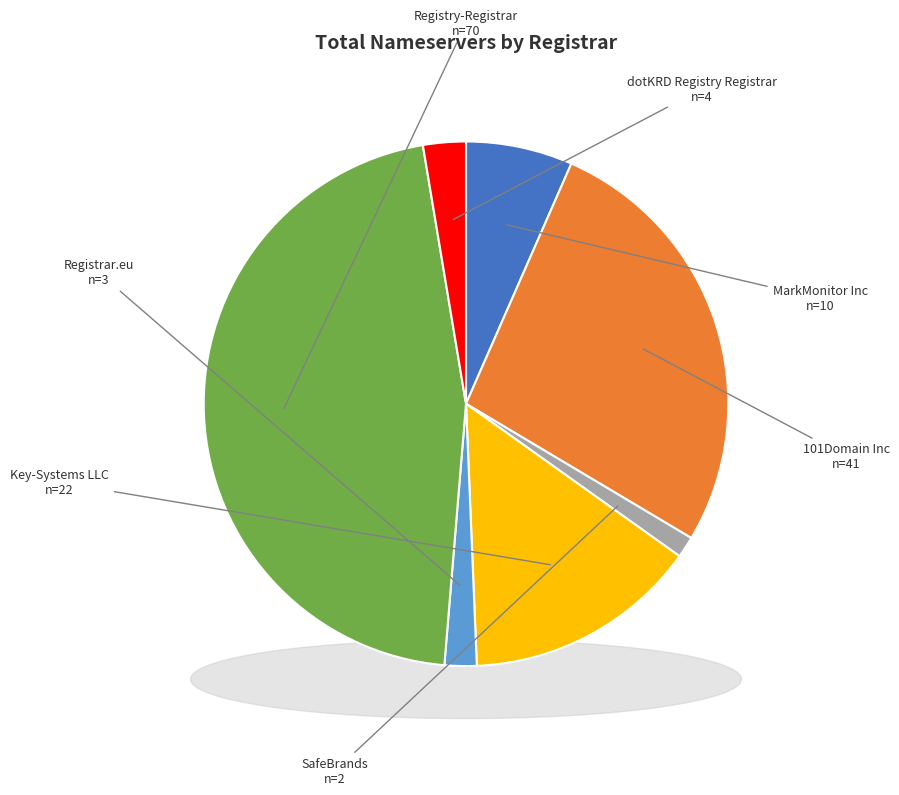

True or false: Registrar.eu accounts for 14% of the total.

False